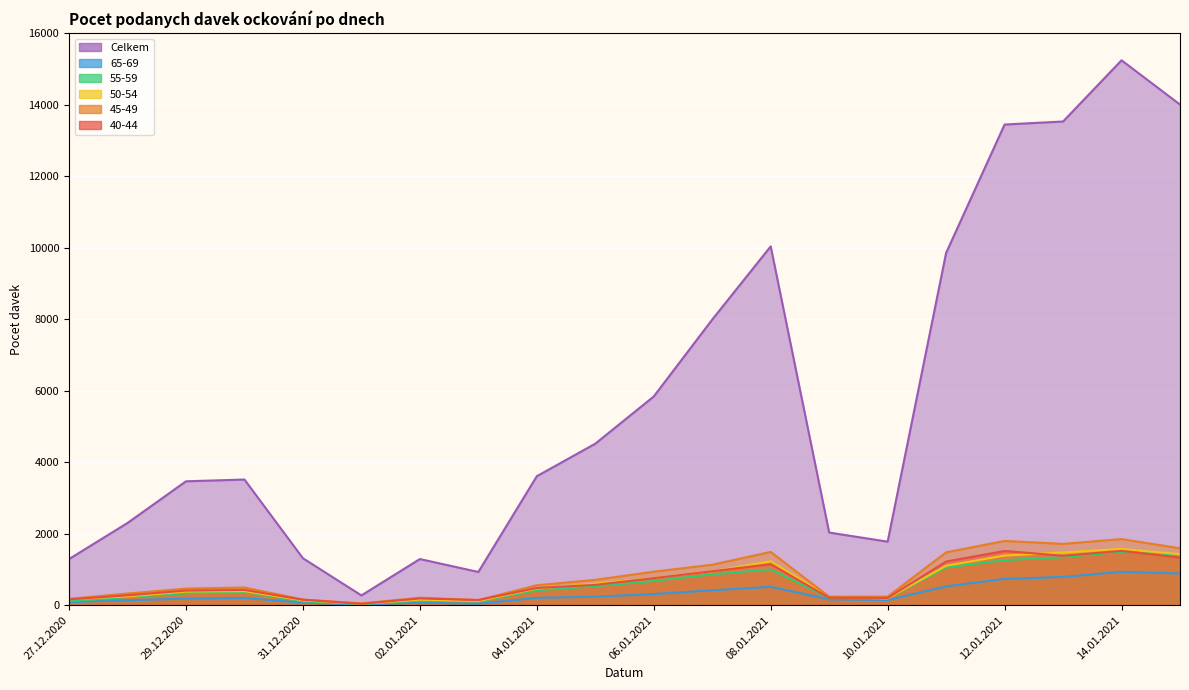

Where is 45-49 nearest to the value 948?

06.01.2021